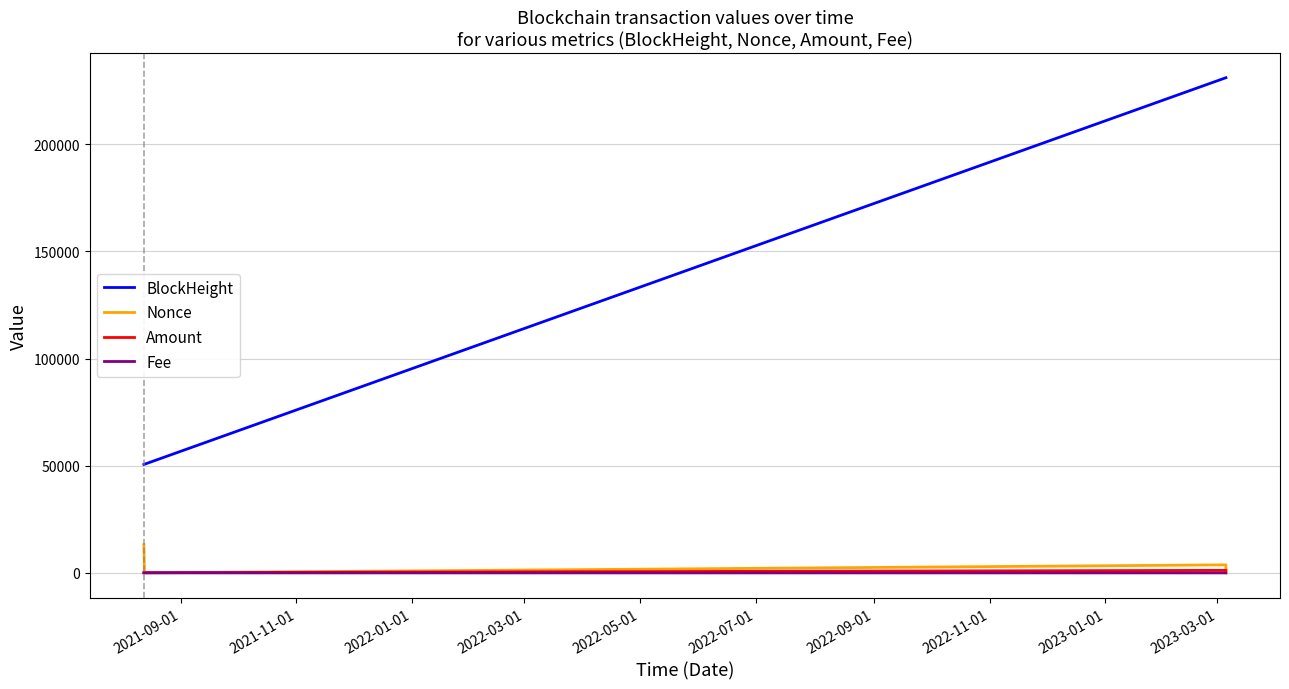

Which series has the largest range (max minus min)?

BlockHeight